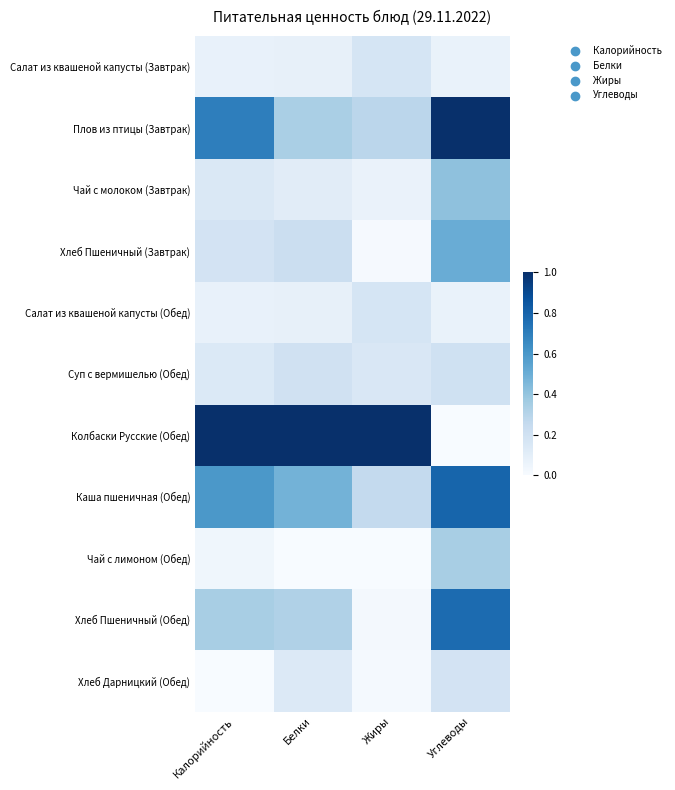

What is the difference between the highest and lowest values at Жиры?

1.0